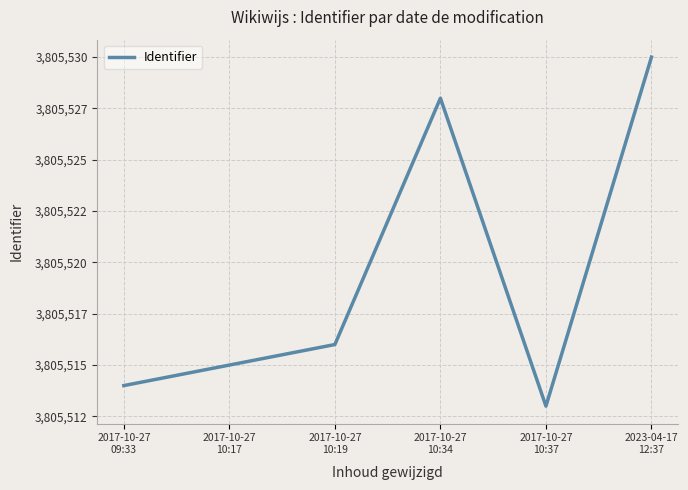

How many interior local peaks (higher than both neighbors) does the data have?

1